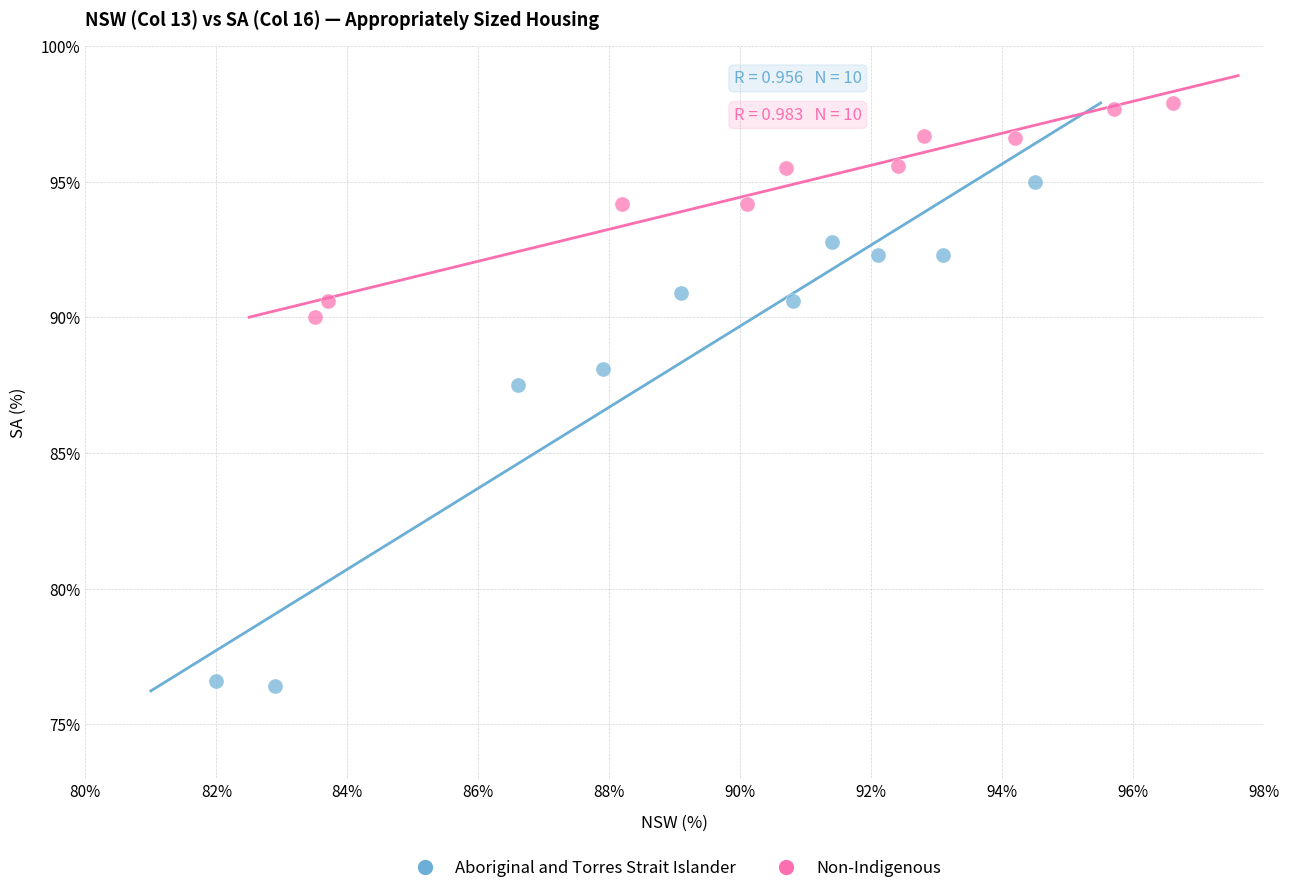

Which series reaches the maximum Y coordinate?

Non-Indigenous